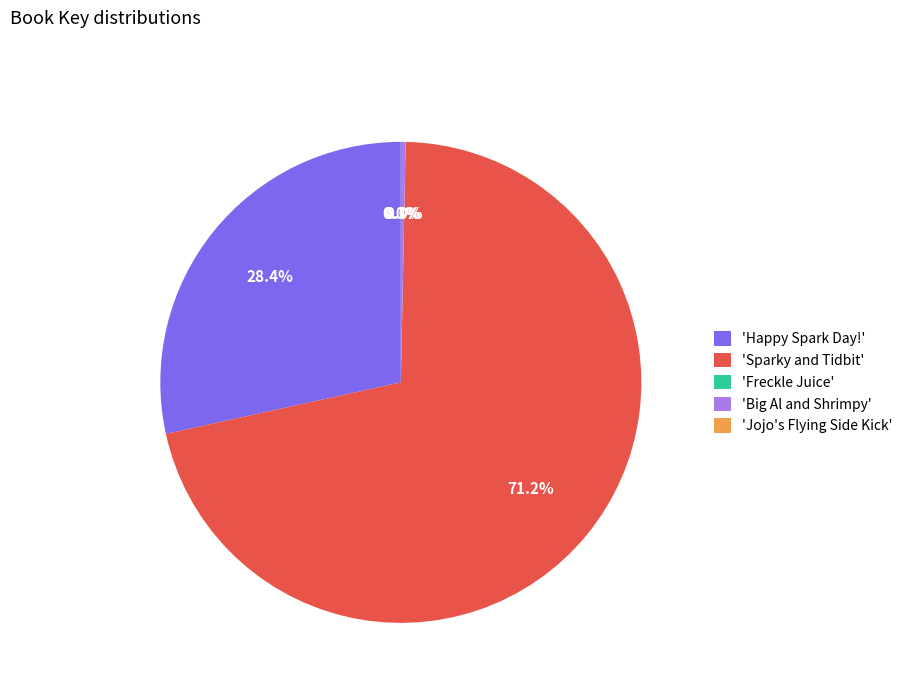

Between 'Sparky and Tidbit' and 'Big Al and Shrimpy', which is larger?

'Sparky and Tidbit'